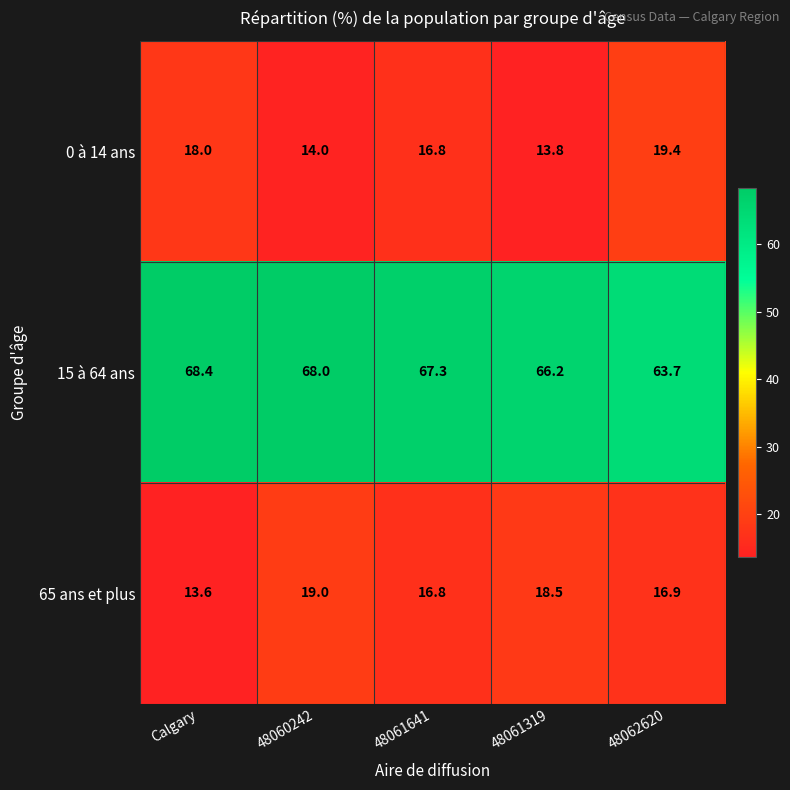

What is the approximate value of 0 à 14 ans at 48061641?

16.8